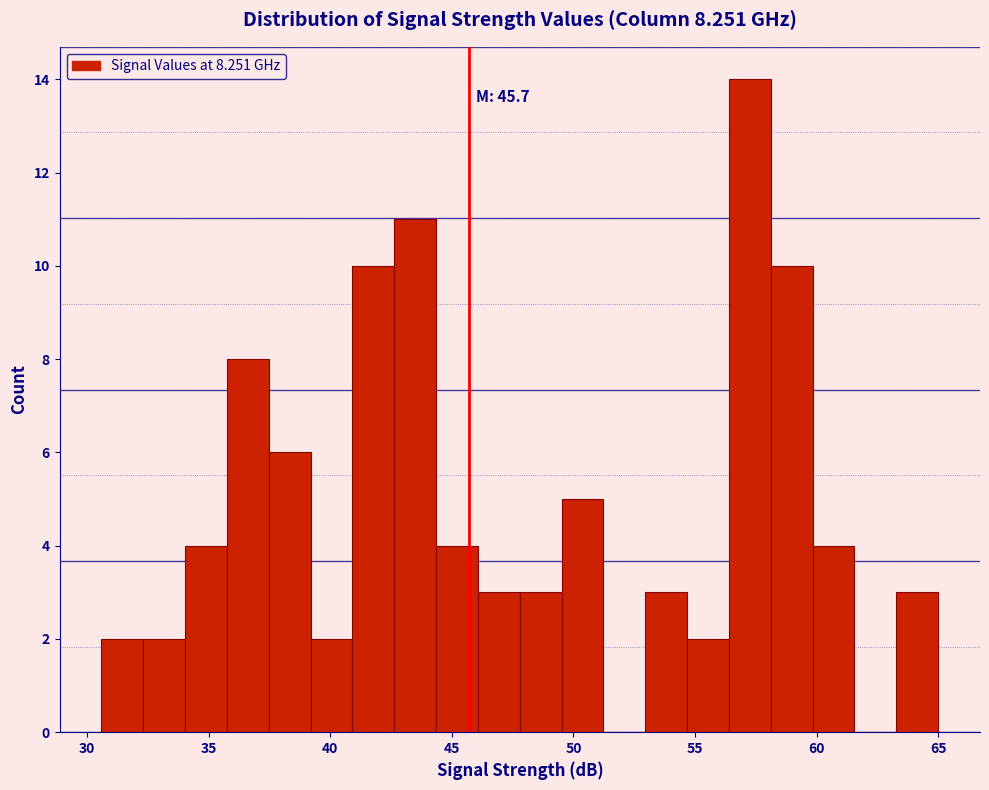

Read against the x-axis, roughly where is the centre of the tallest bar?

57.5